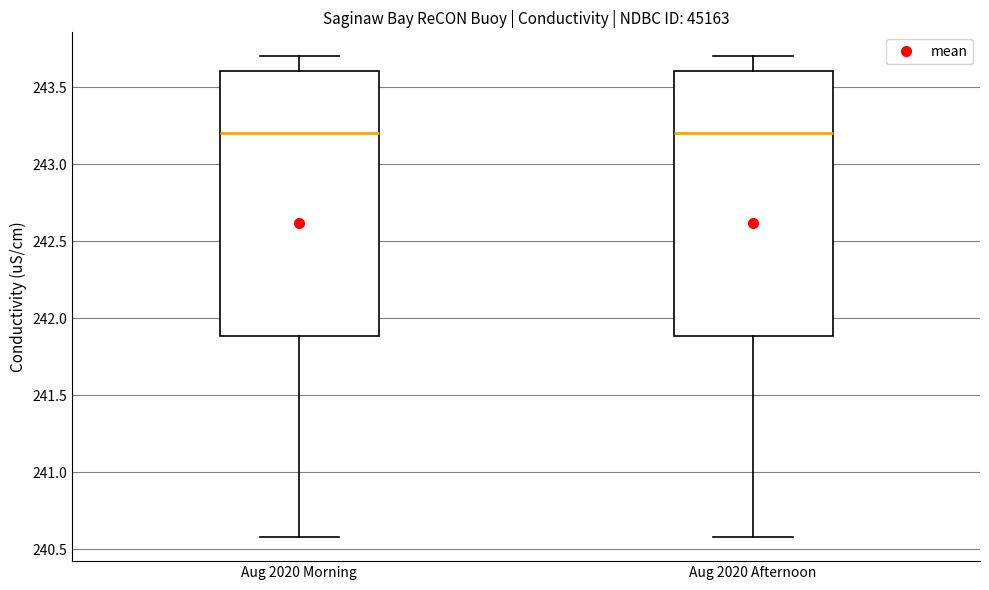

Reading left to right, transcribe this box plot: for each box, give where its median line is, the range the box spans, and where its two whiskers end, as read against the y-axis. The values are not printed on the chart, so give them approximately, as read against the axis.

Aug 2020 Morning: median 243.2, box 241.9 to 243.6, whiskers 240.6 to 243.7
Aug 2020 Afternoon: median 243.2, box 241.9 to 243.6, whiskers 240.6 to 243.7